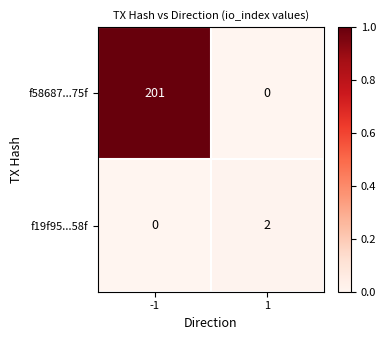

At how many categories does at least one series exceed 0?

2